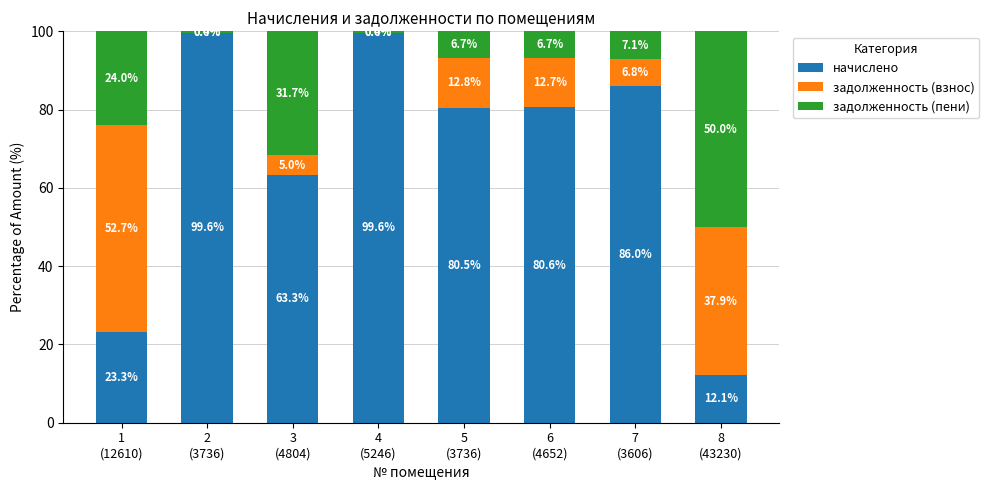

What are all the series names shown in the legend?

начислено, задолженность (взнос), задолженность (пени)